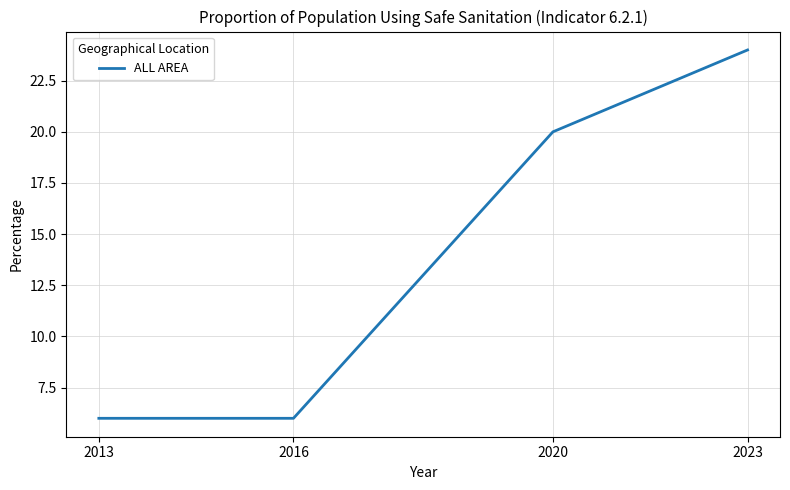

Which has a higher value, 2020 or 2016?

2020